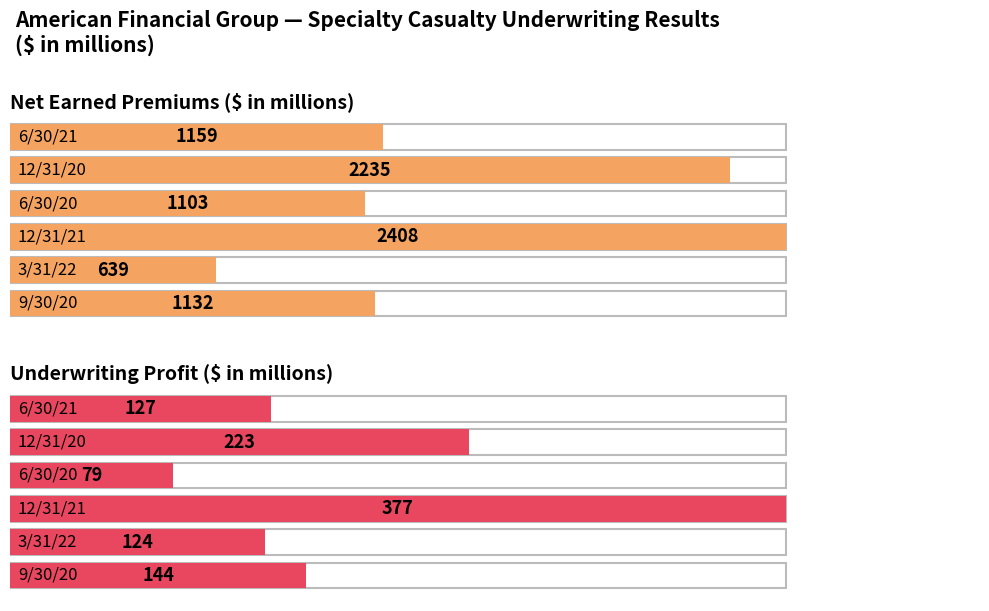

At how many categories does at least one series exceed 766?

5